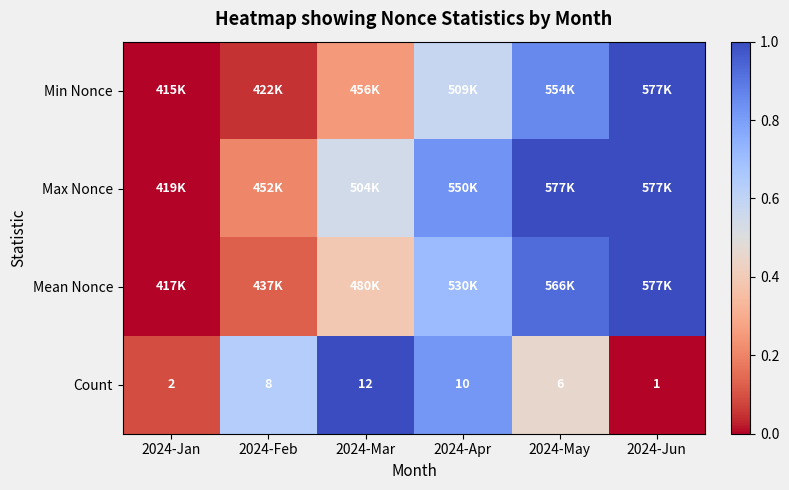

At which label does Count reach its peak?

2024-Mar